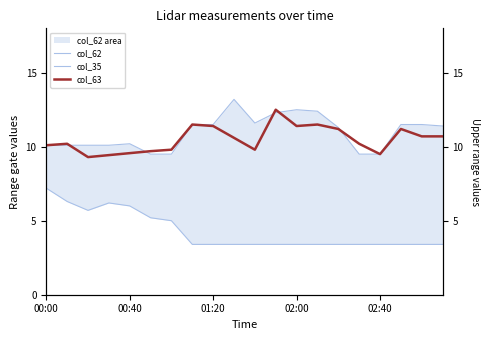

At which category does the chart reach its peak across all series?

9